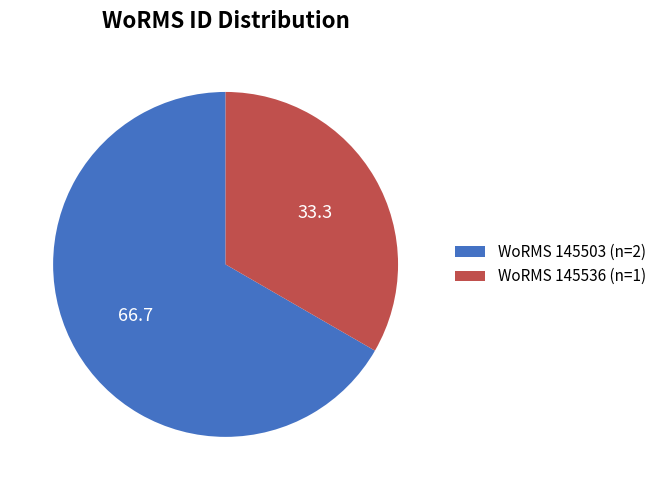

Does any single category account for the majority?

Yes